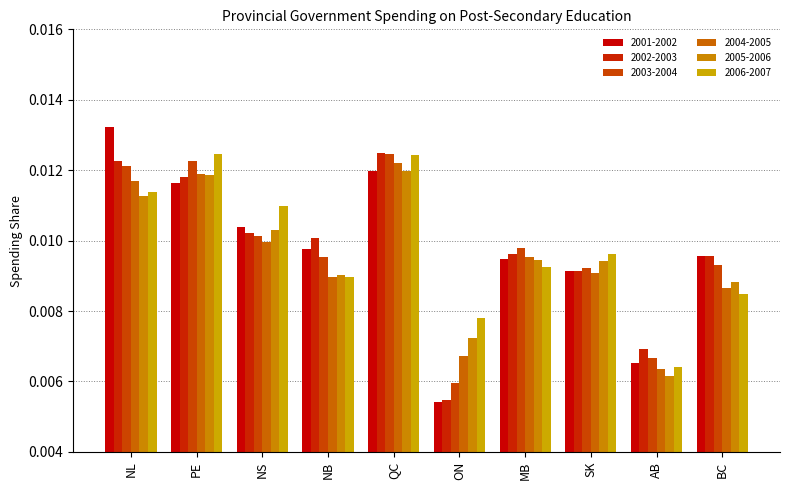

Count the number of categories in the chart.

10